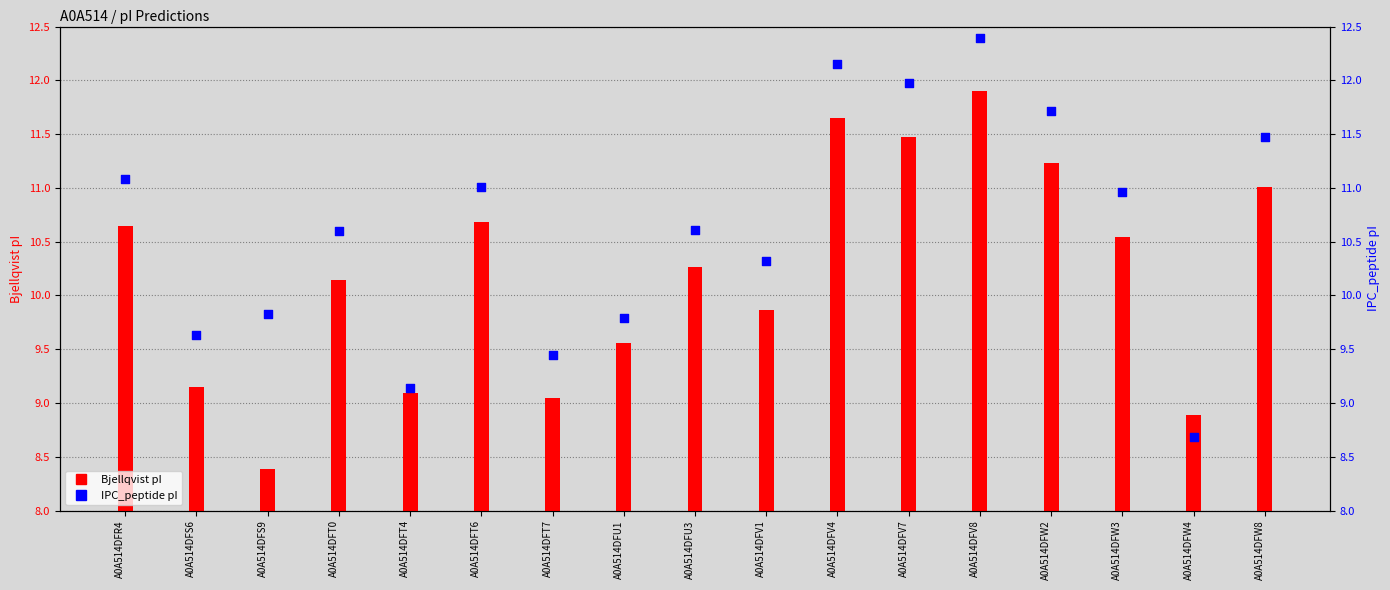

Which series contains the lowest Y value?

Bjellqvist pI